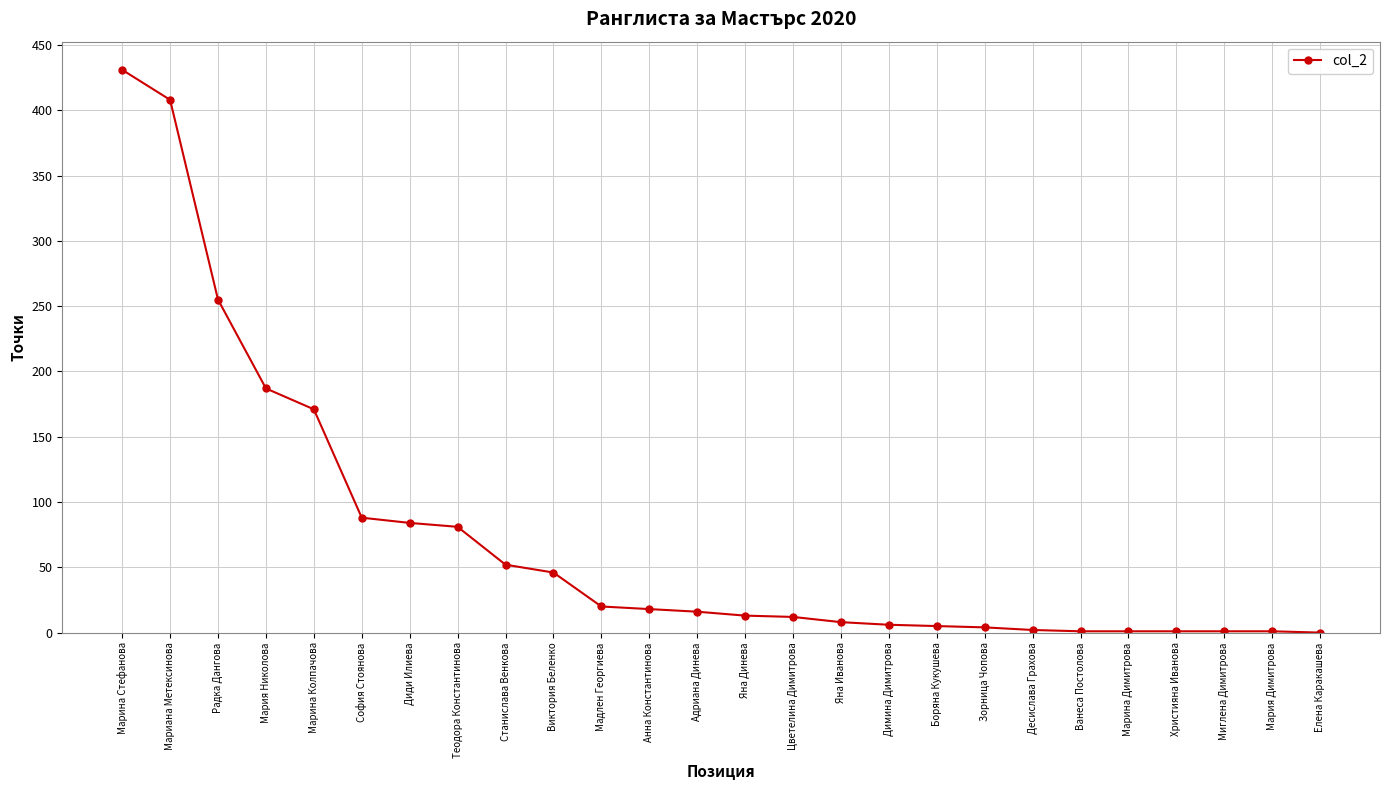

What is the difference between the maximum and second lowest values?

430